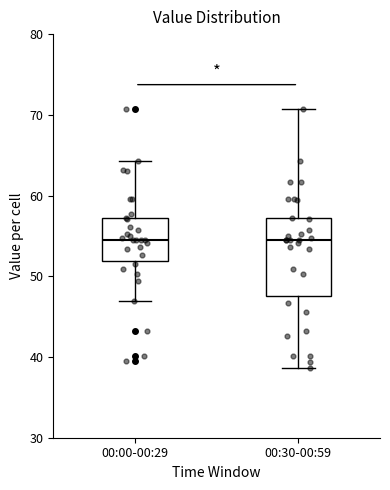

Which box is the tallest, from its lower edge to its upper edge?

00:30-00:59